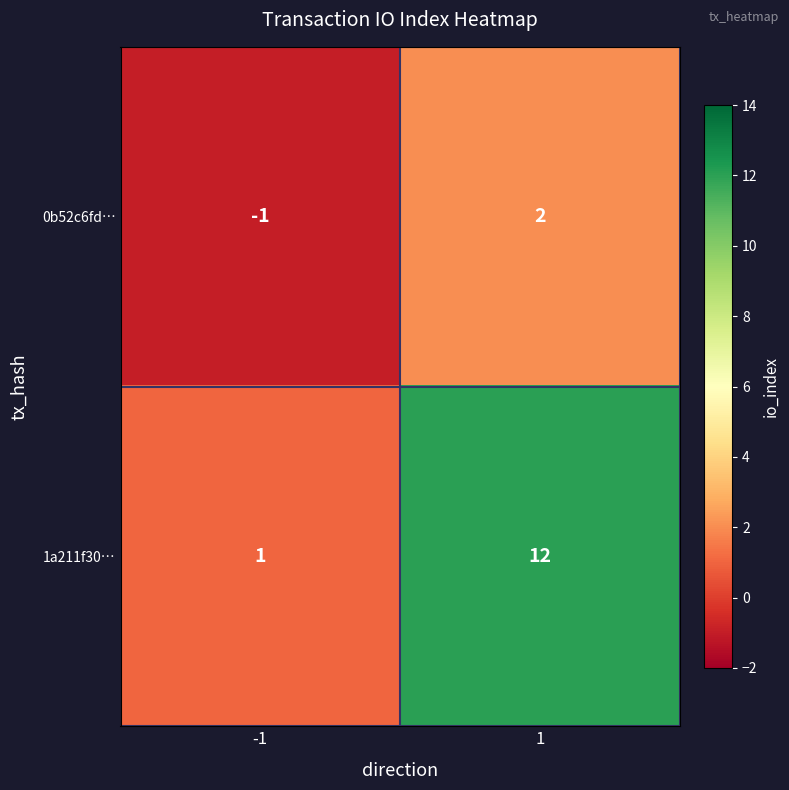

The value of 1a211f30… at -1 is 1. True or false?

True